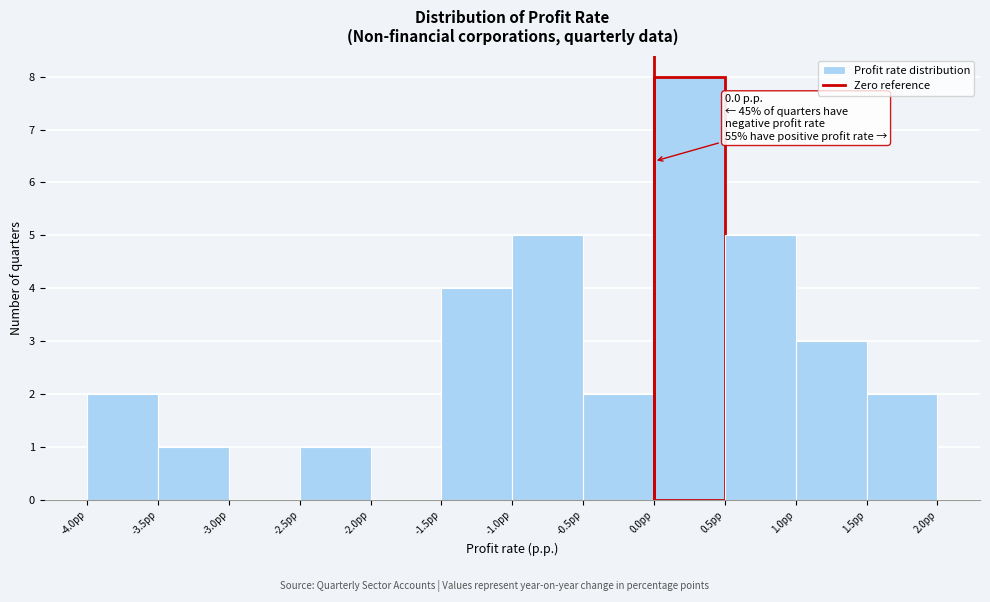

Over which range of the x-axis is the bar tallest?

0.0 to 0.5